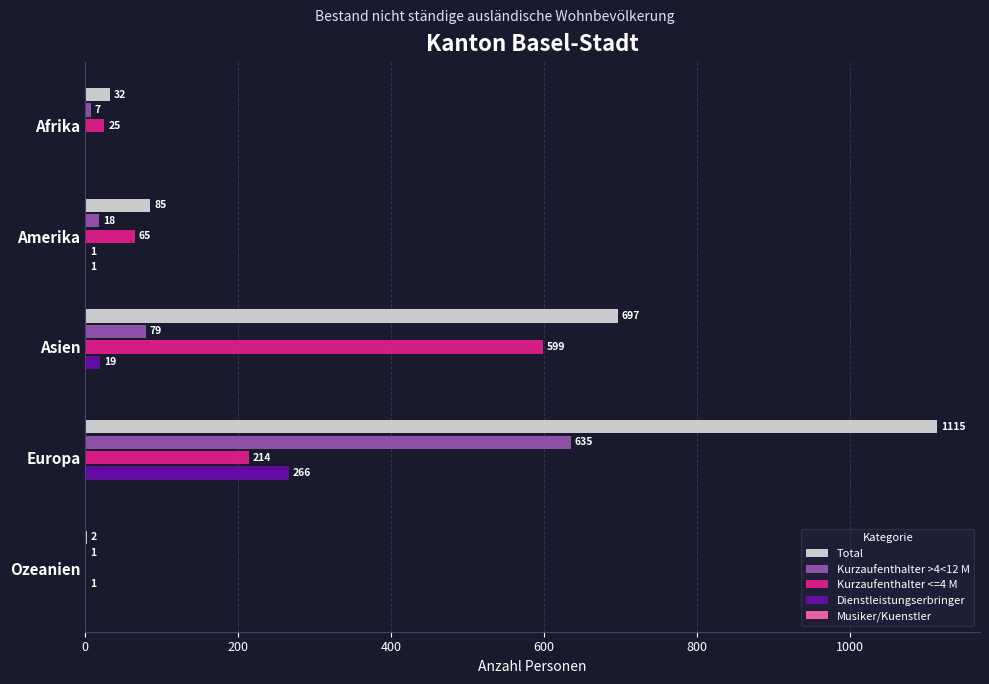

Count the number of data series in this chart.

5